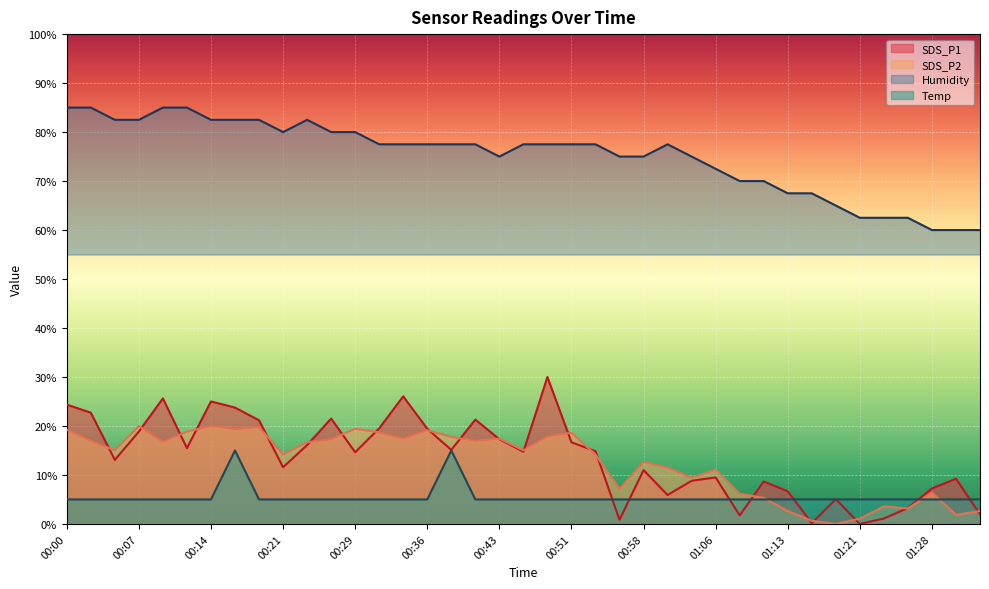

What is the difference between the Humidity values at 01:08 and 00:34?

7.5